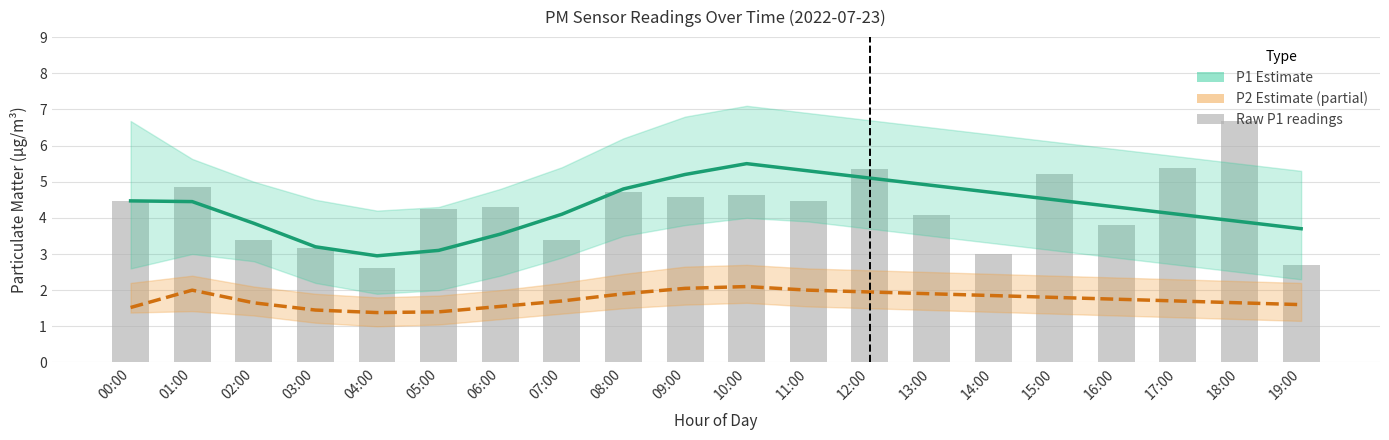

What is the difference between the P1 (PM10) Estimate values at 02:00 and 10:00?

1.6